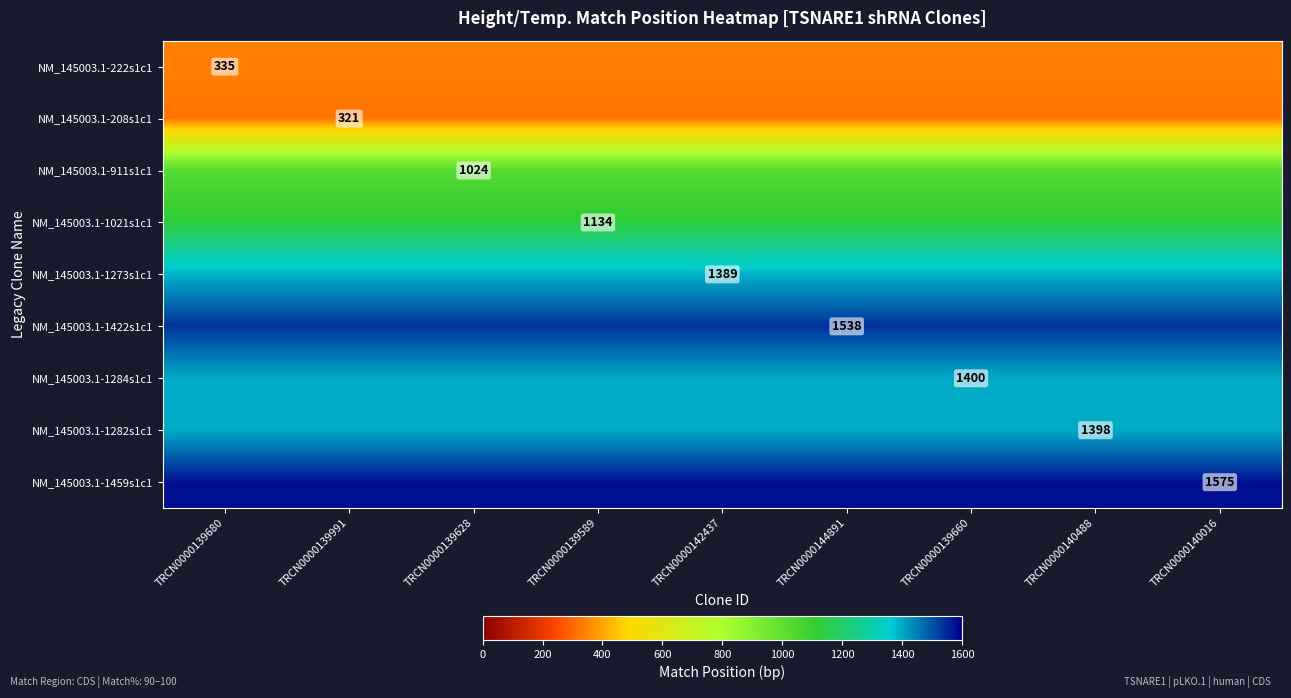

True or false: NM_145003.1-1284s1c1 has a value of 356 at TRCN0000139660.

False